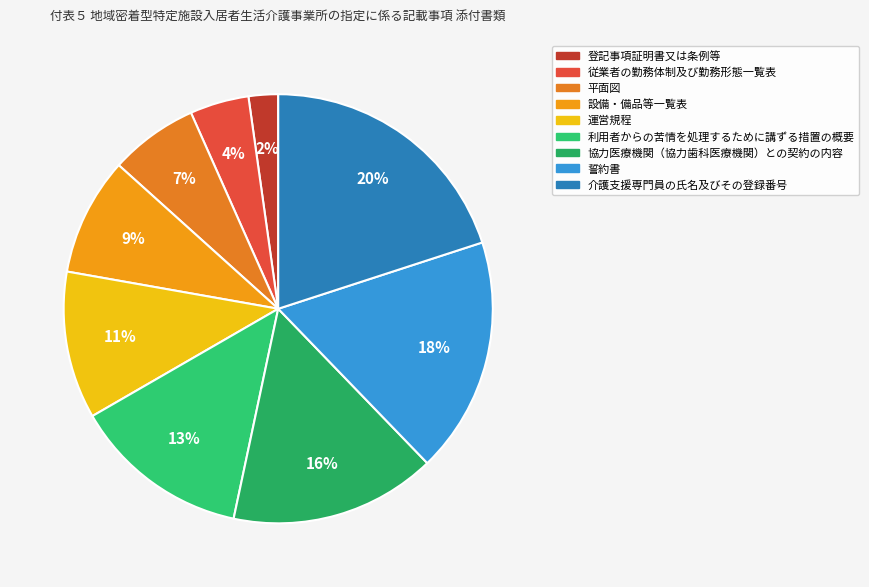

To the nearest percent, what is the difference between the largest and smallest slice percentages?

18%